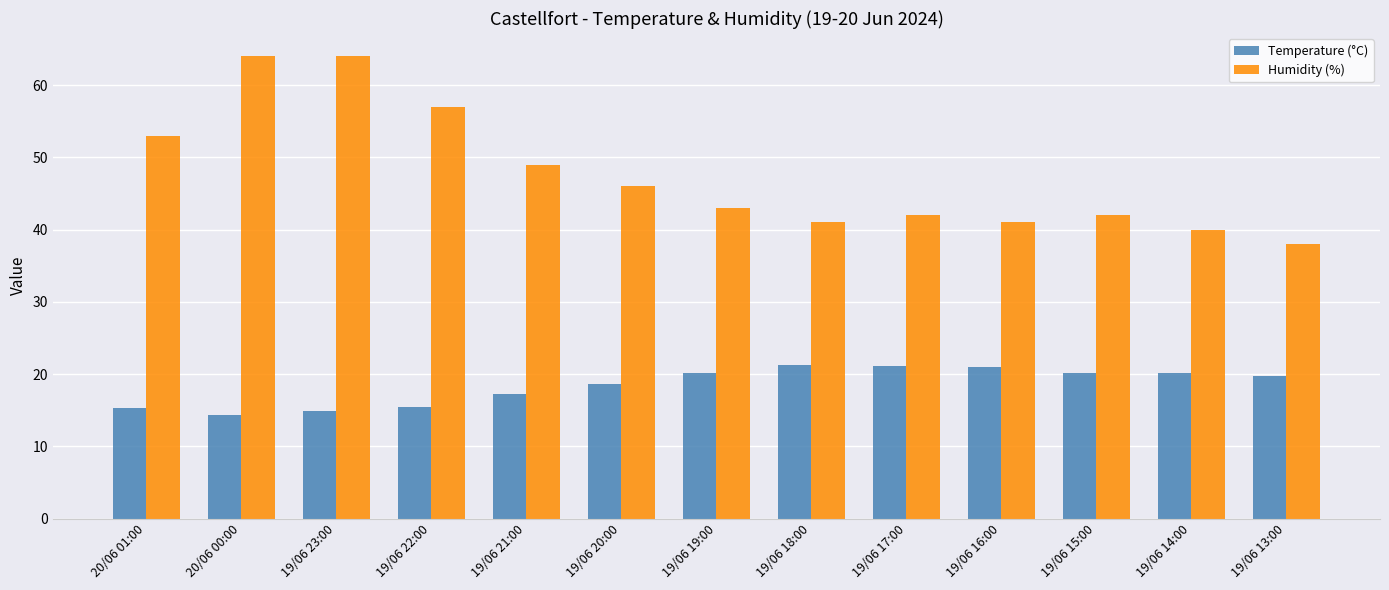

True or false: Temperature (°C) has a value of 20.1 at 19/06 15:00.

True